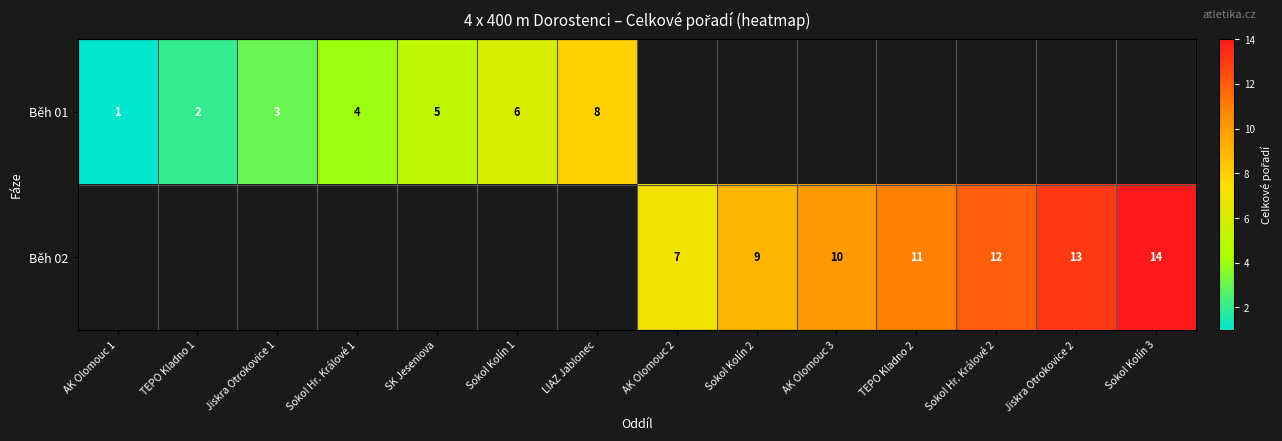

The Běh 01 series shows 0.9 at Jiskra Otrokovice 1. True or false?

False